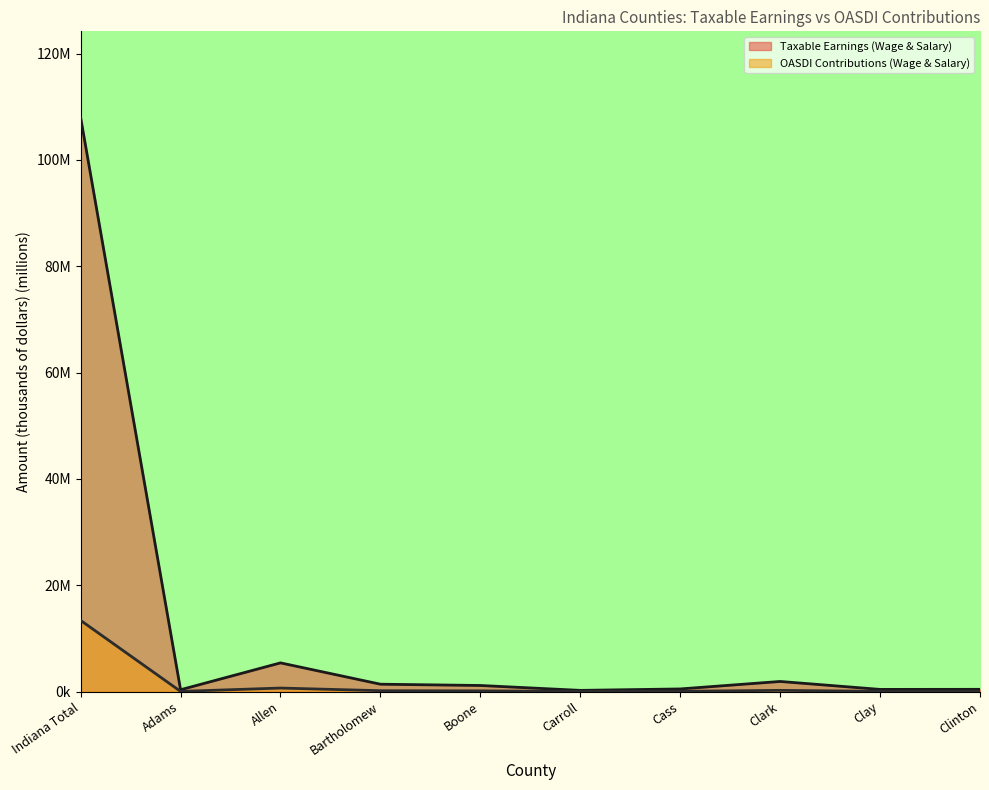

Is it true that Taxable Earnings (Wage & Salary) equals 502.9 at Cass?

True